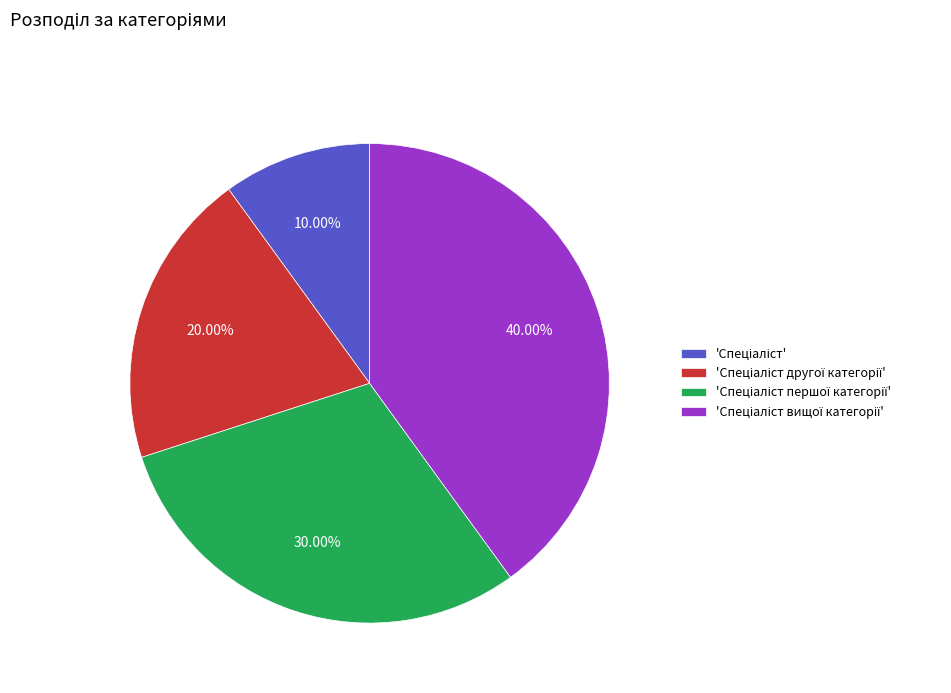

Does any single category account for the majority?

No